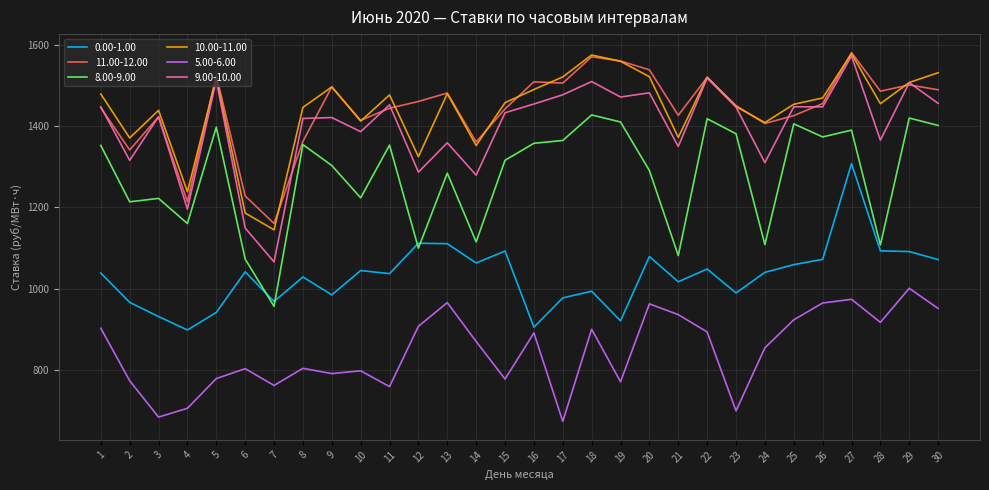

Where is the first local minimum for 8.00-9.00?

2